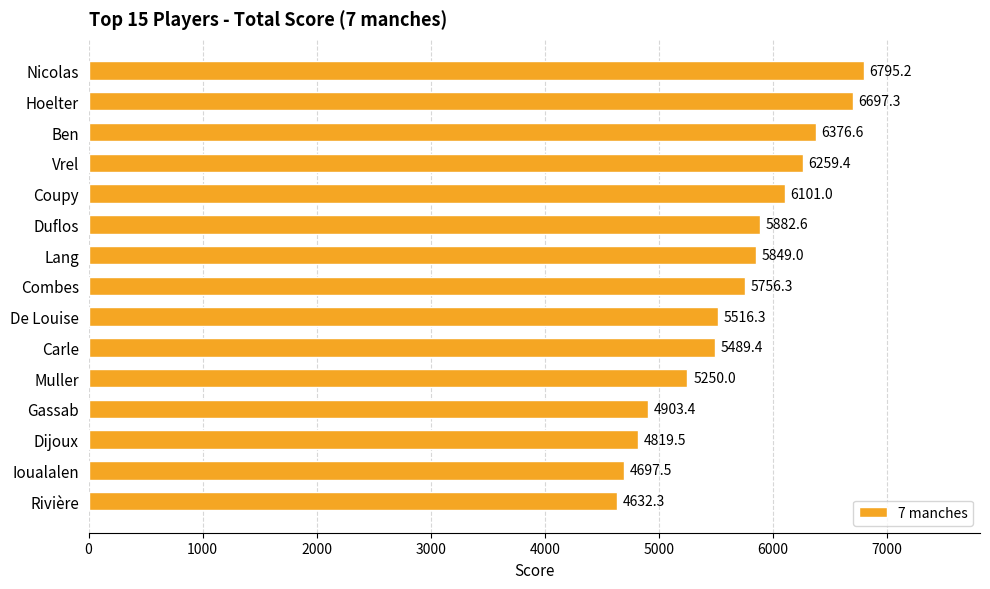

Rank the categories by value from lowest to highest.

Rivière, Ioualalen, Dijoux, Gassab, Muller, Carle, De Louise, Combes, Lang, Duflos, Coupy, Vrel, Ben, Hoelter, Nicolas